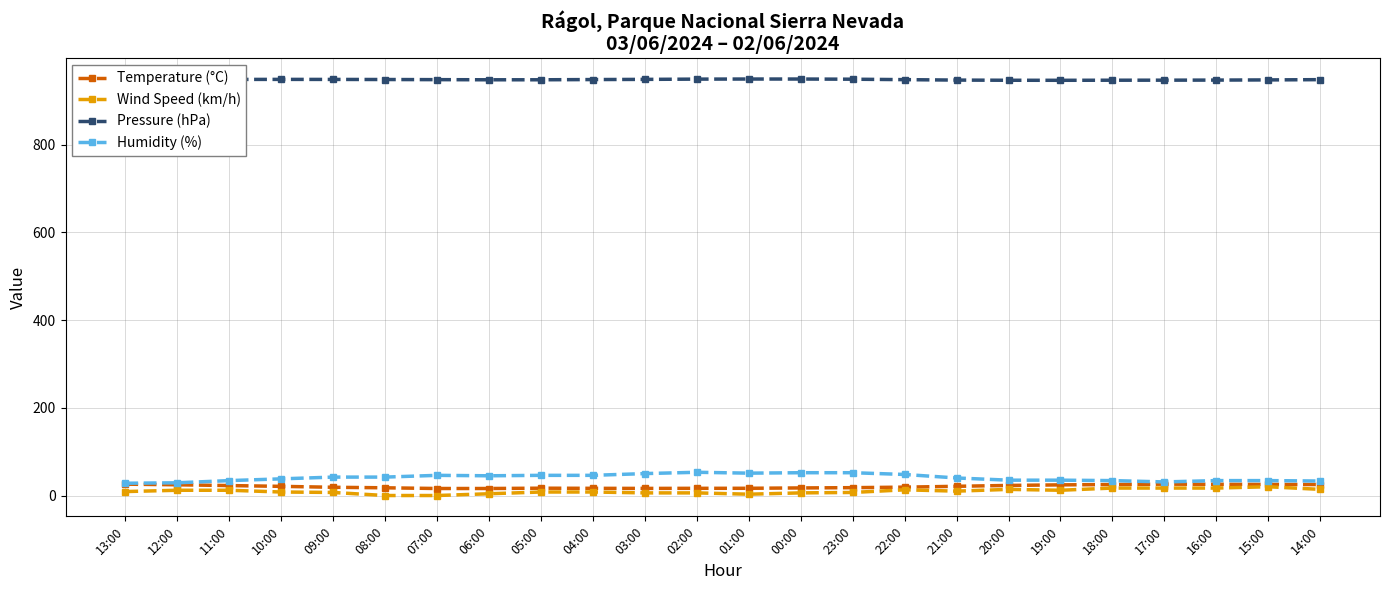

True or false: Temperature (°C) has more than 0 points higher than both neighbors.

True